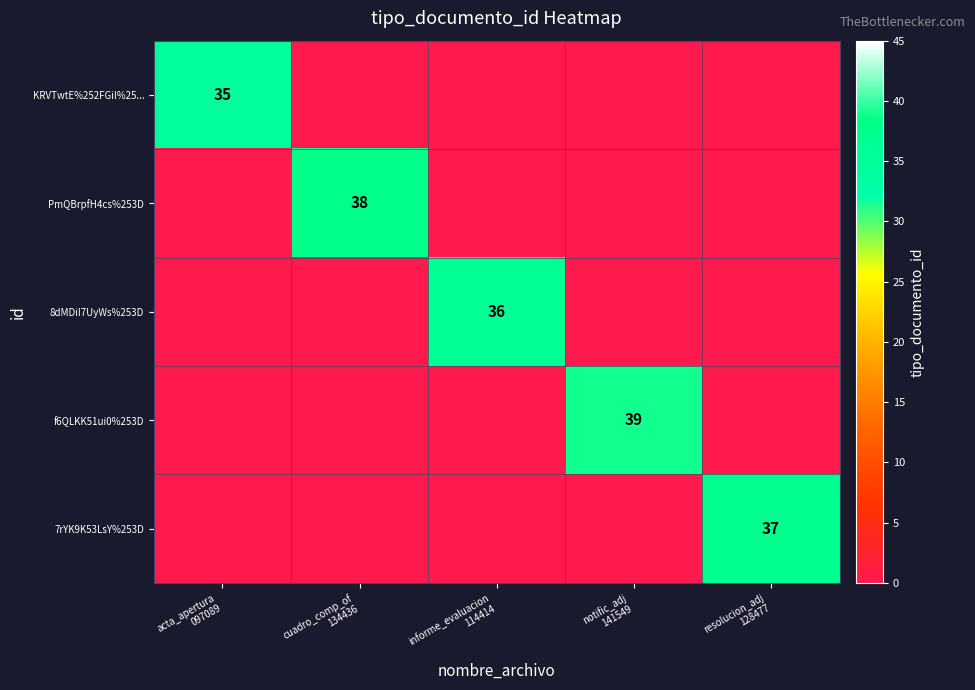

What is the greatest value displayed?

39